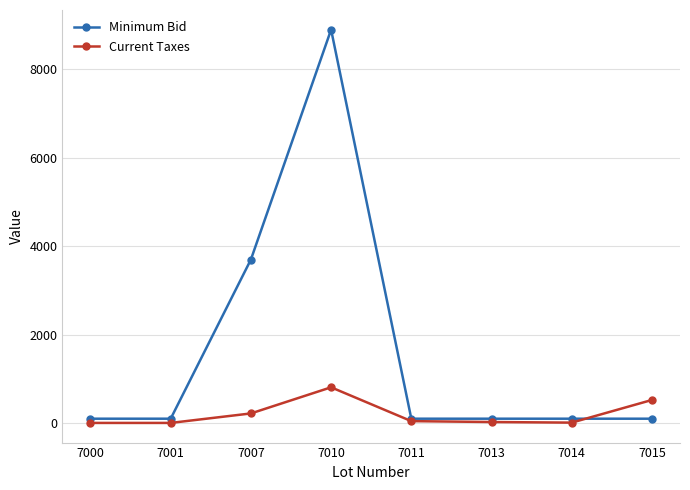

What is the highest value of the Current Taxes series?

810.1